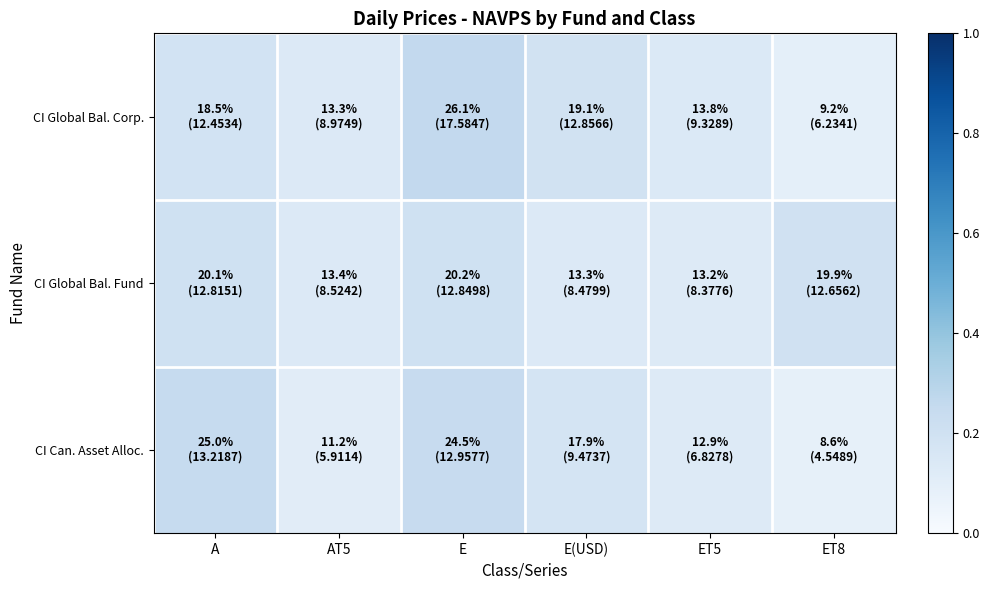

Reading right to left, transcribe all the data shown in this chart.

CI Global Bal. Corp.: ET8=0.1	ET5=0.1	E(USD)=0.2	E=0.3	AT5=0.1	A=0.2
CI Global Bal. Fund: ET8=0.2	ET5=0.1	E(USD)=0.1	E=0.2	AT5=0.1	A=0.2
CI Can. Asset Alloc.: ET8=0.1	ET5=0.1	E(USD)=0.2	E=0.2	AT5=0.1	A=0.2